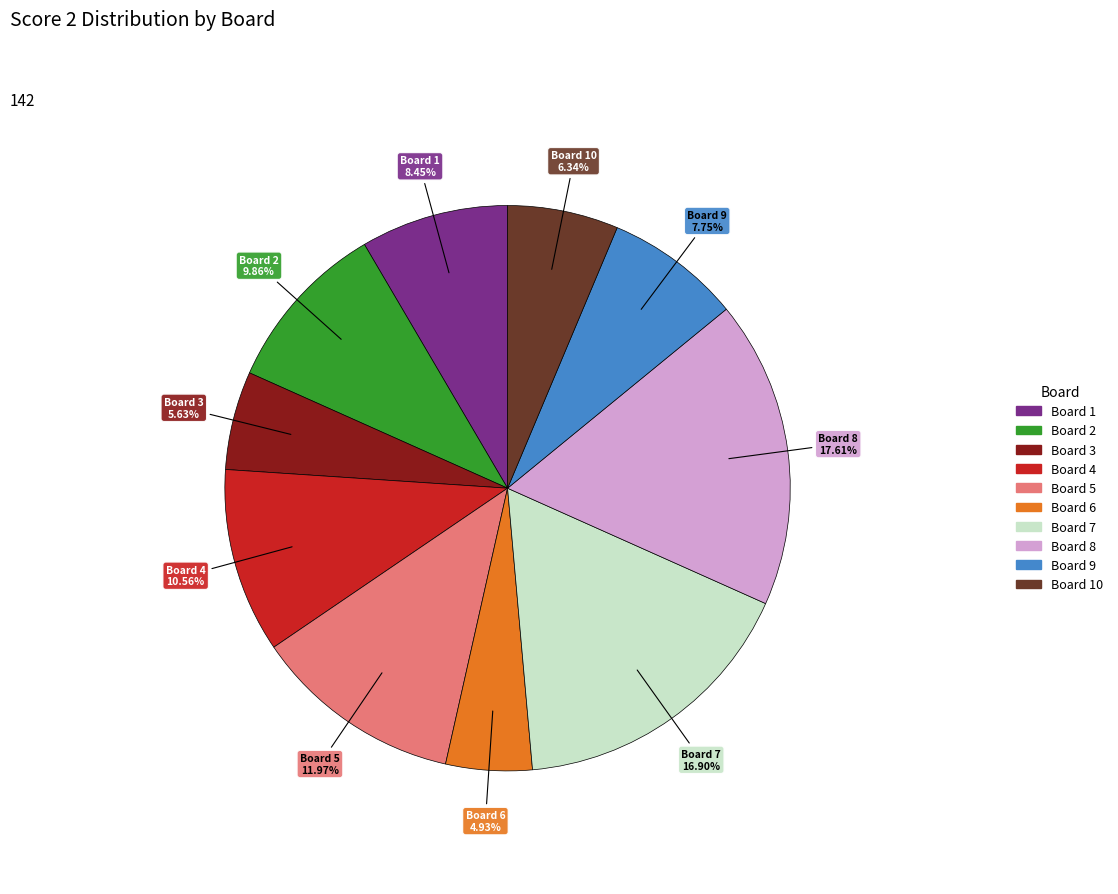

Rank the categories by value from lowest to highest.

Board 6, Board 3, Board 10, Board 9, Board 1, Board 2, Board 4, Board 5, Board 7, Board 8